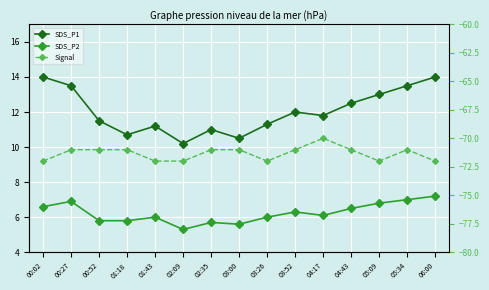

How many distinct data groups are displayed?

3